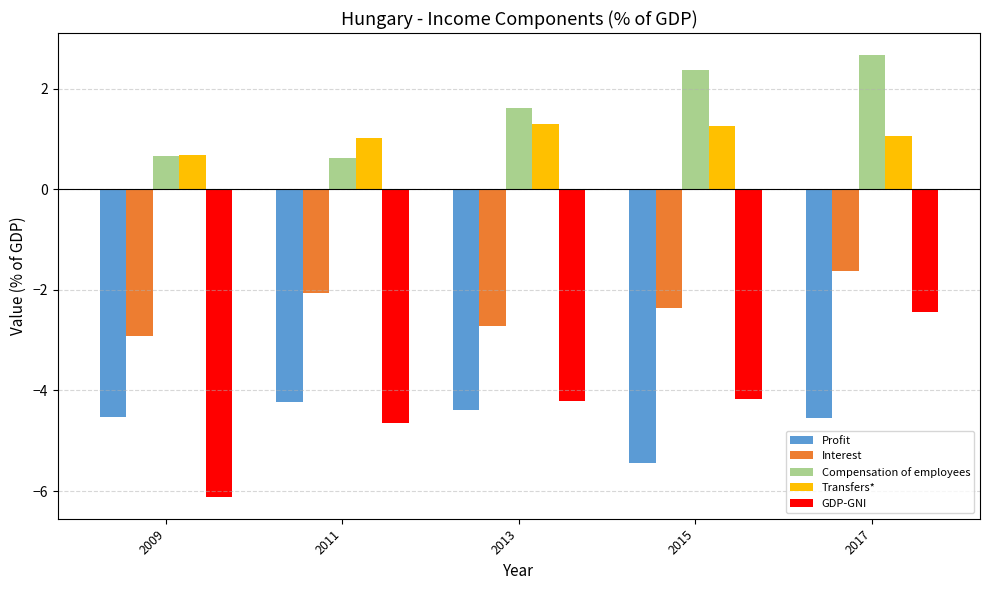

What are all the series names shown in the legend?

Profit, Interest, Compensation of employees, Transfers*, GDP-GNI